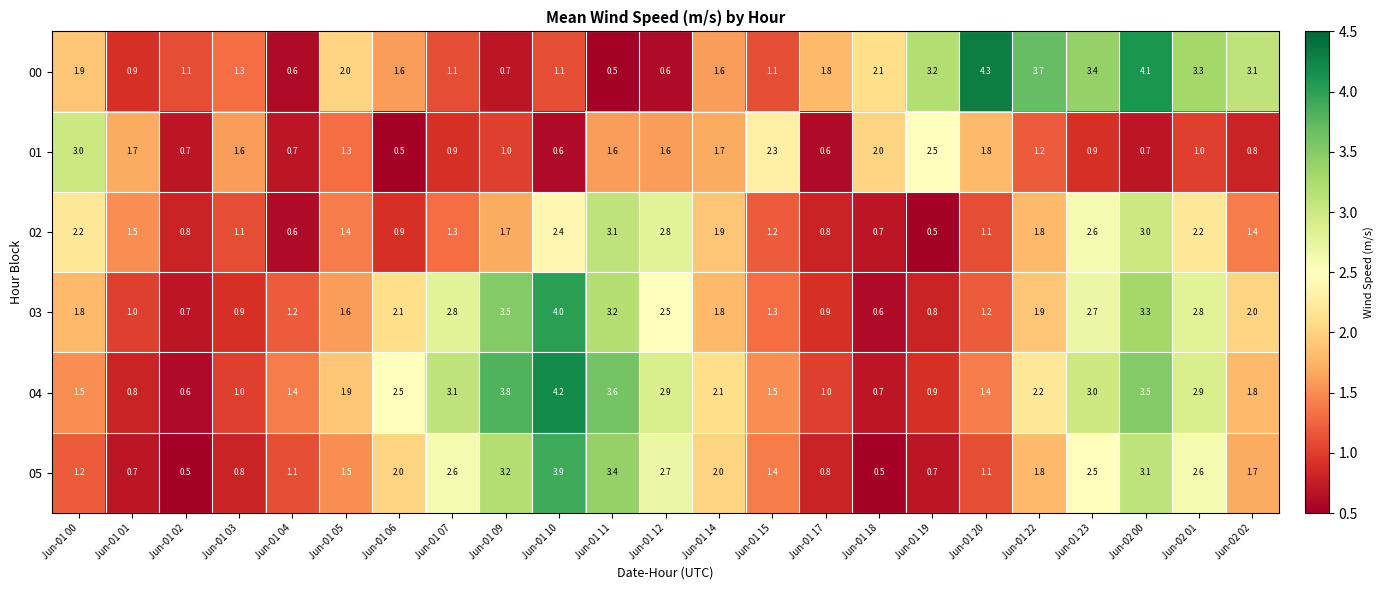

At which label does 04 reach its minimum?

Jun-01 02